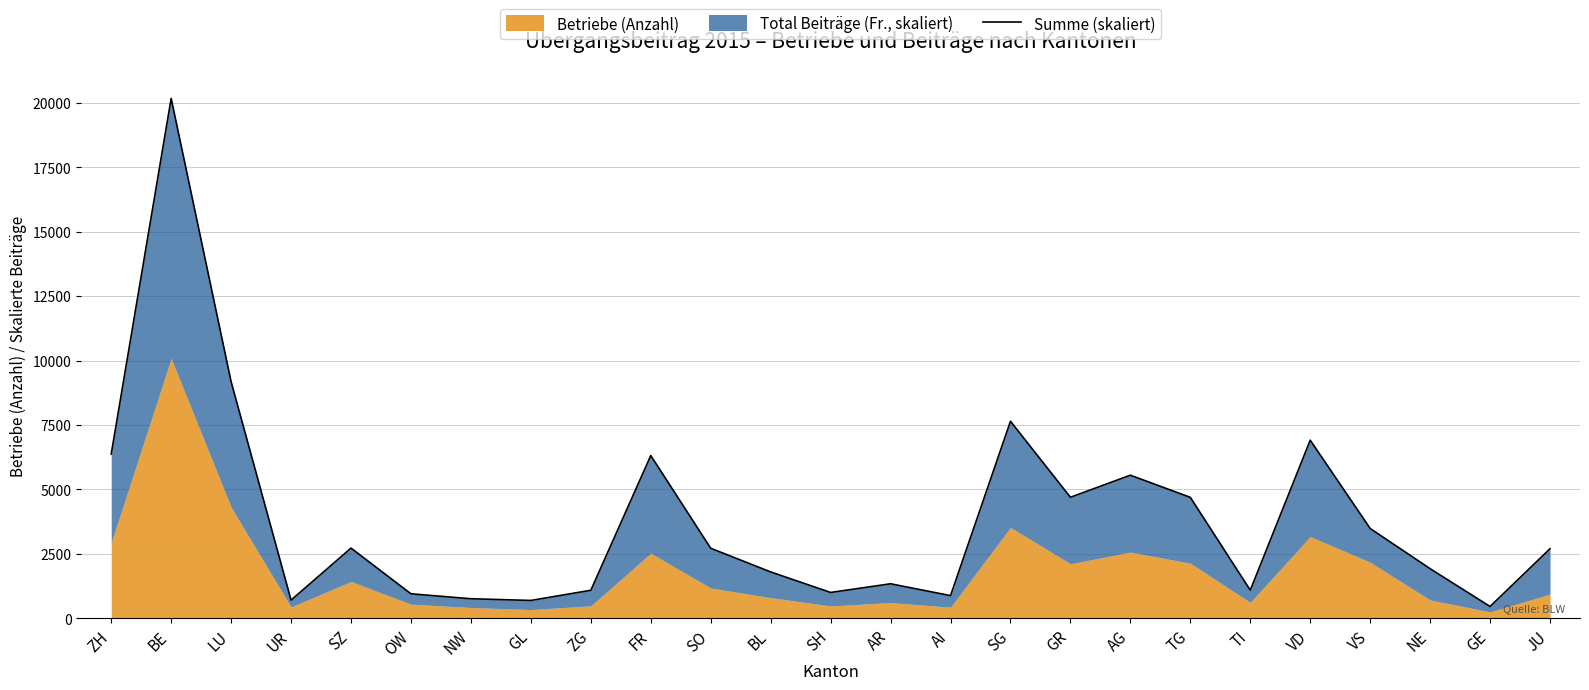

List the labels in order of value, smallest first.

GE, GL, UR, NW, AI, OW, SH, ZG, TI, AR, BL, NE, JU, SO, SZ, VS, TG, GR, AG, FR, ZH, VD, SG, LU, BE